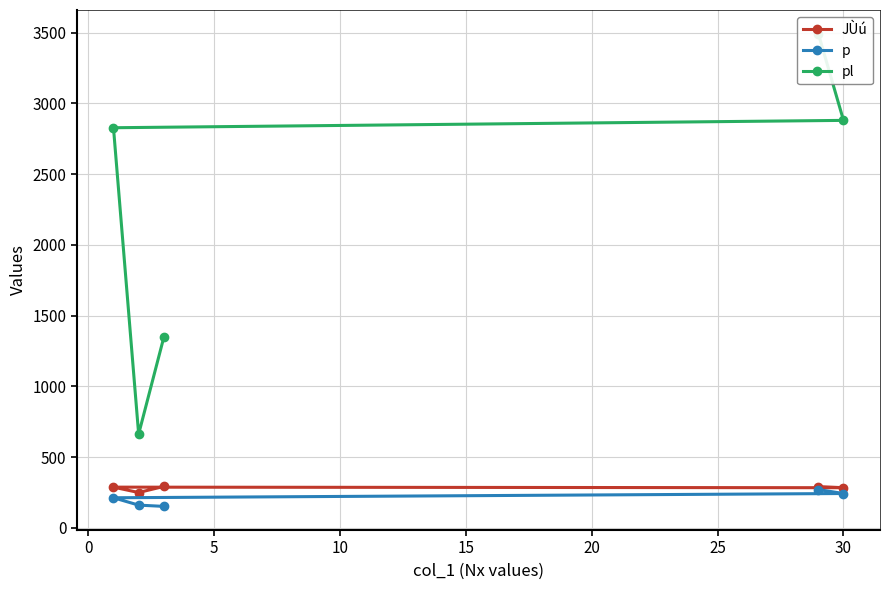

What is the greatest value displayed?

3493